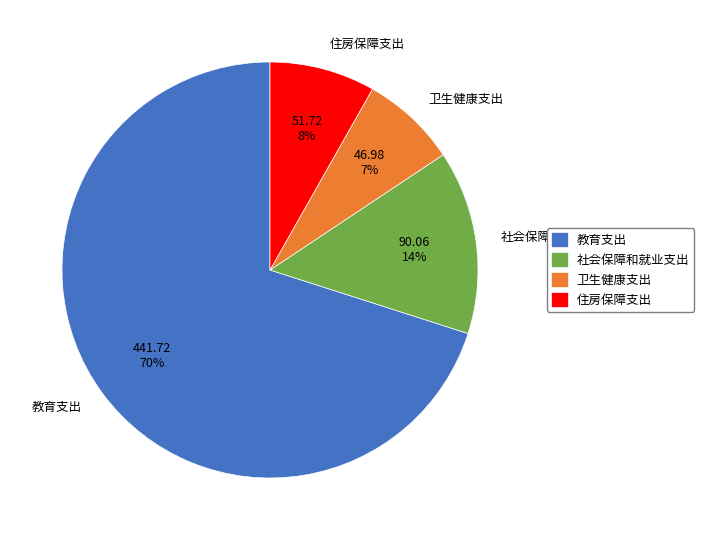

Which slice is the smallest?

卫生健康支出